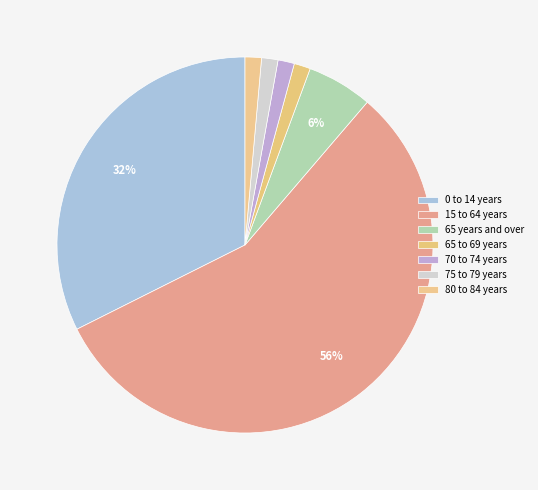

True or false: 0 to 14 years accounts for 47% of the total.

False